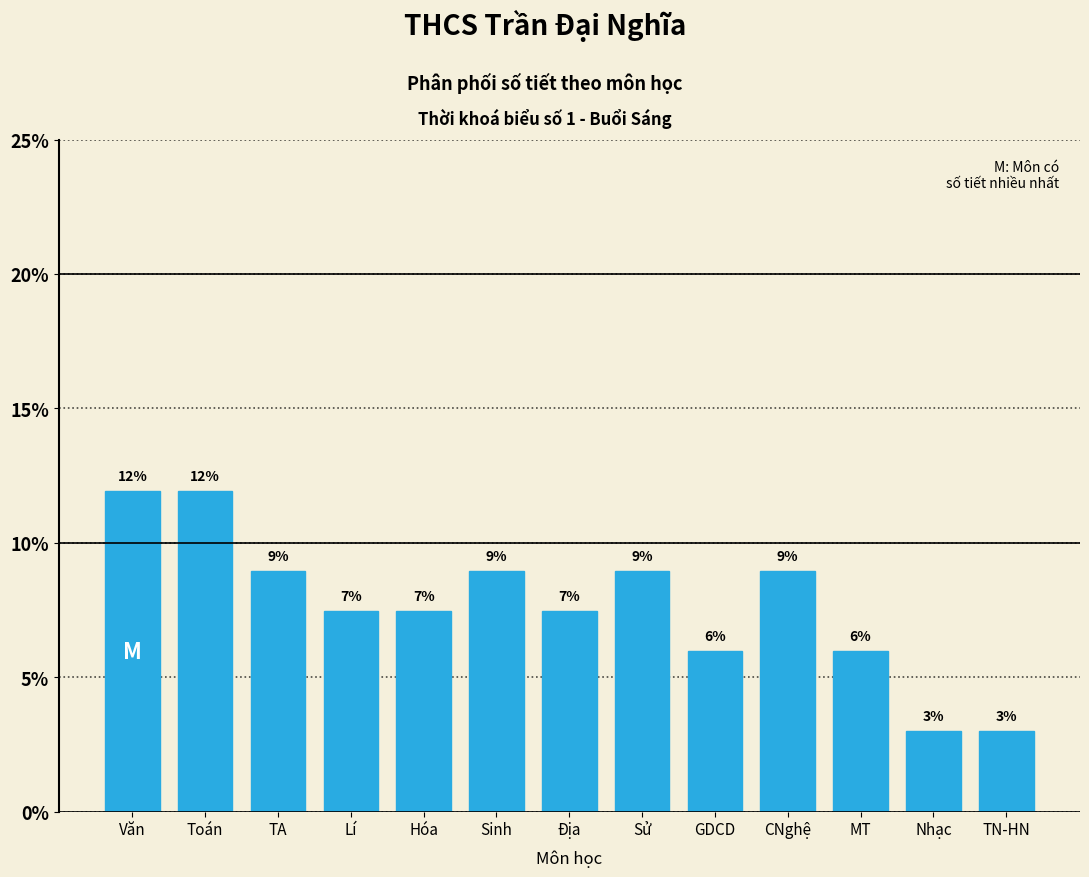

Is it true that the value at TN-HN is 2.0?

False